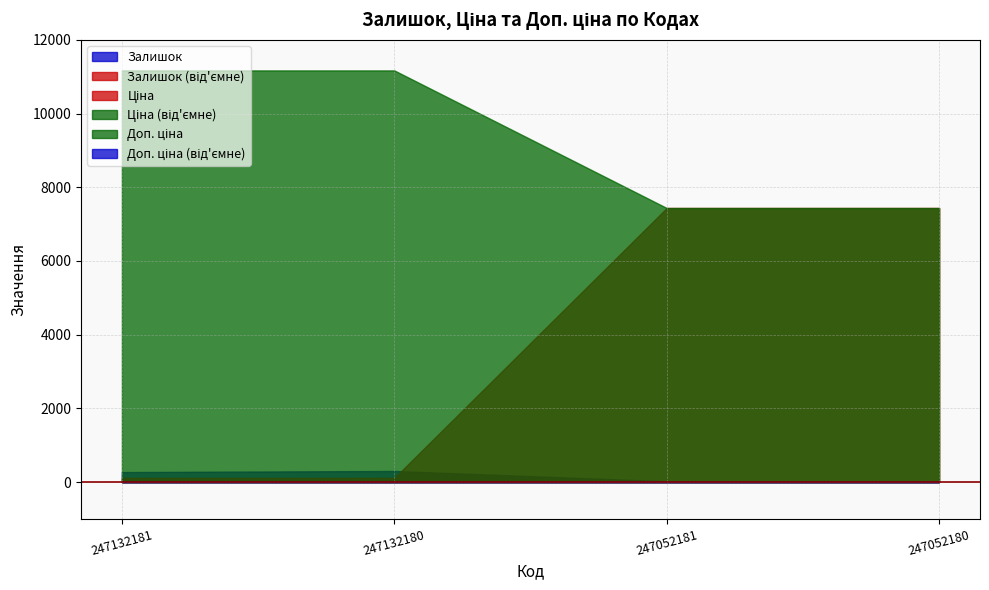

Which series has the largest total across all categories?

Доп. ціна